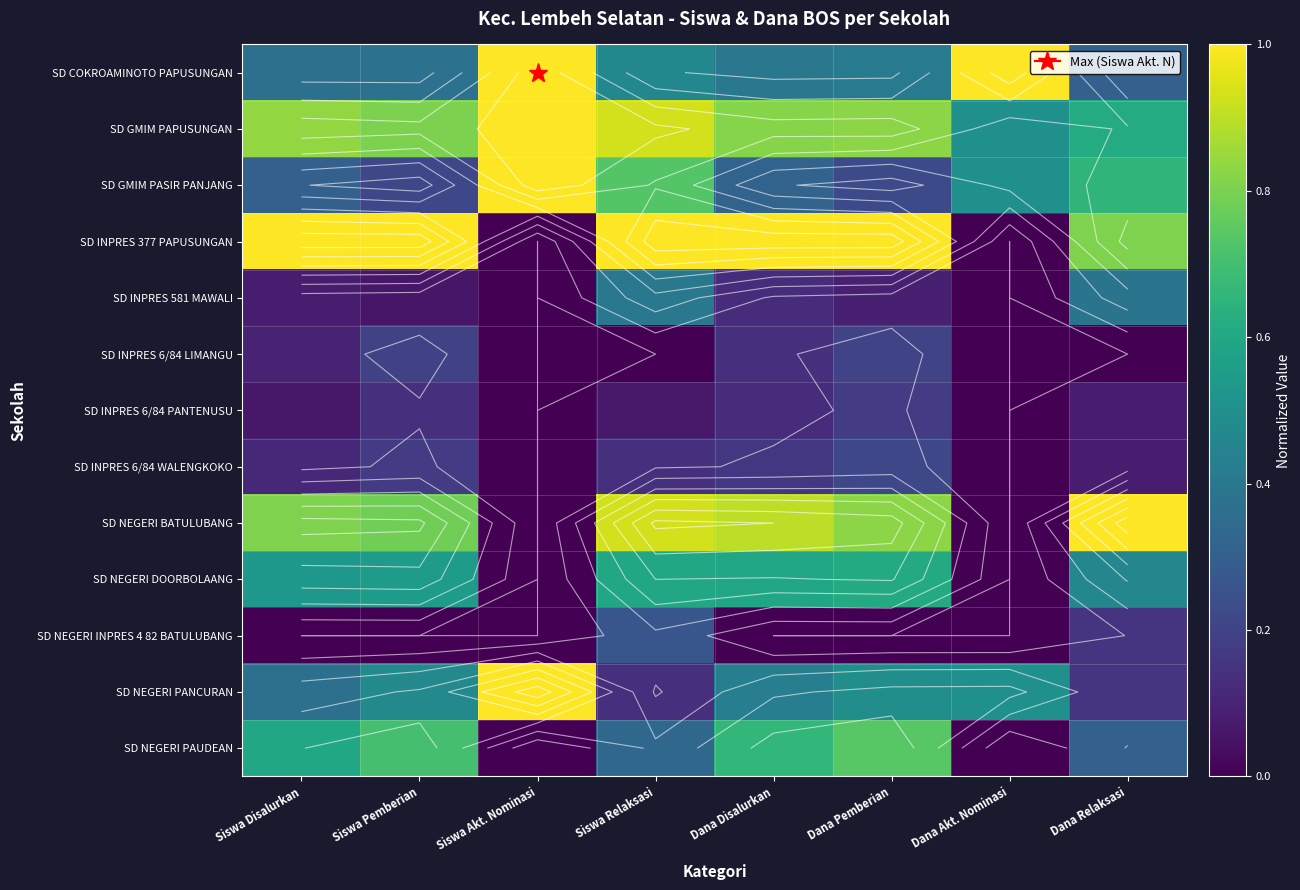

The value of SD NEGERI PANCURAN at Dana Akt. Nominasi is 0.5. True or false?

True